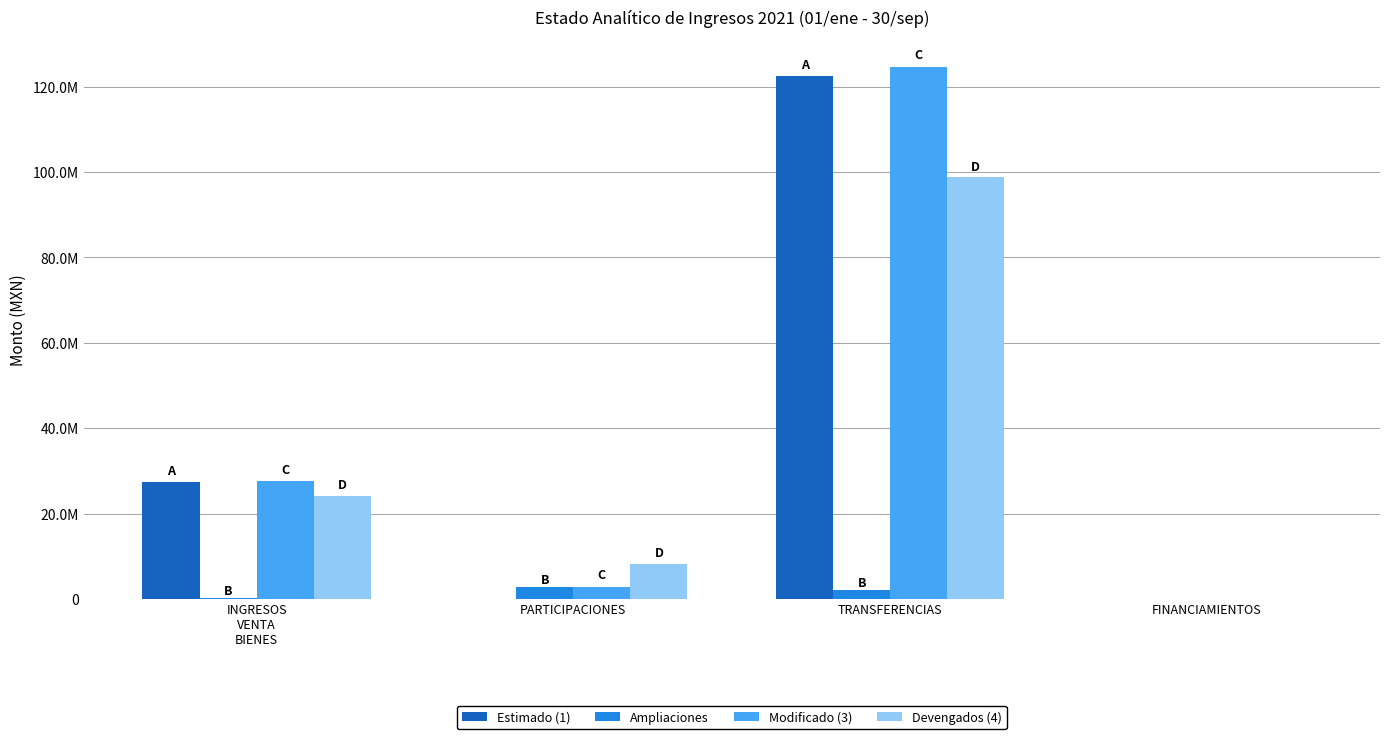

What are all the series names shown in the legend?

Estimado (1), Ampliaciones, Modificado (3), Devengados (4)